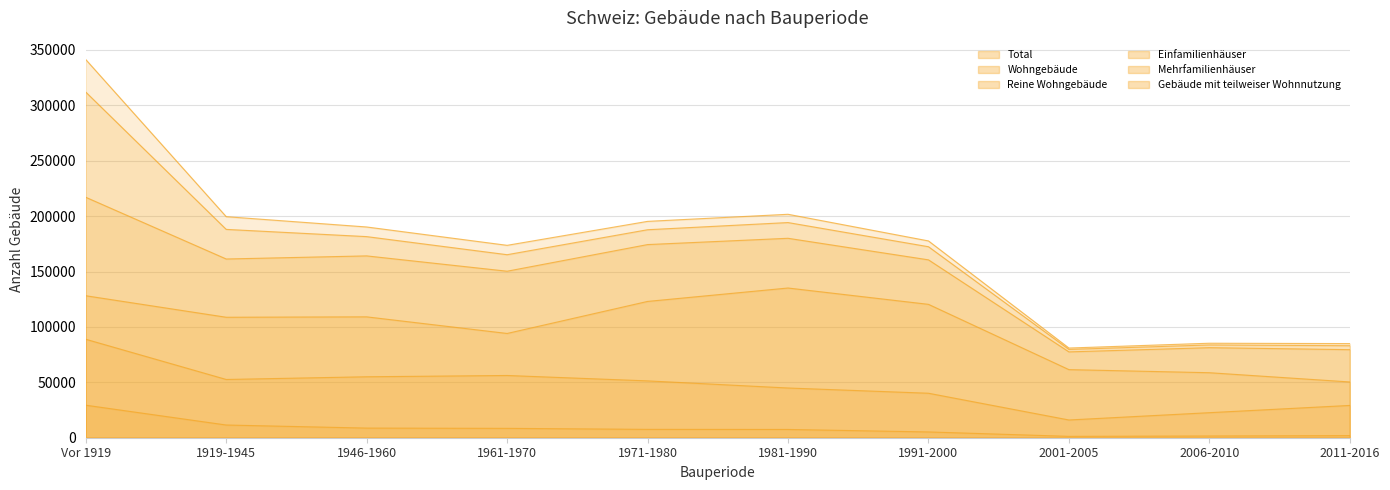

What is the sum of the Total values at Vor 1919 and 2011-2016?

426254